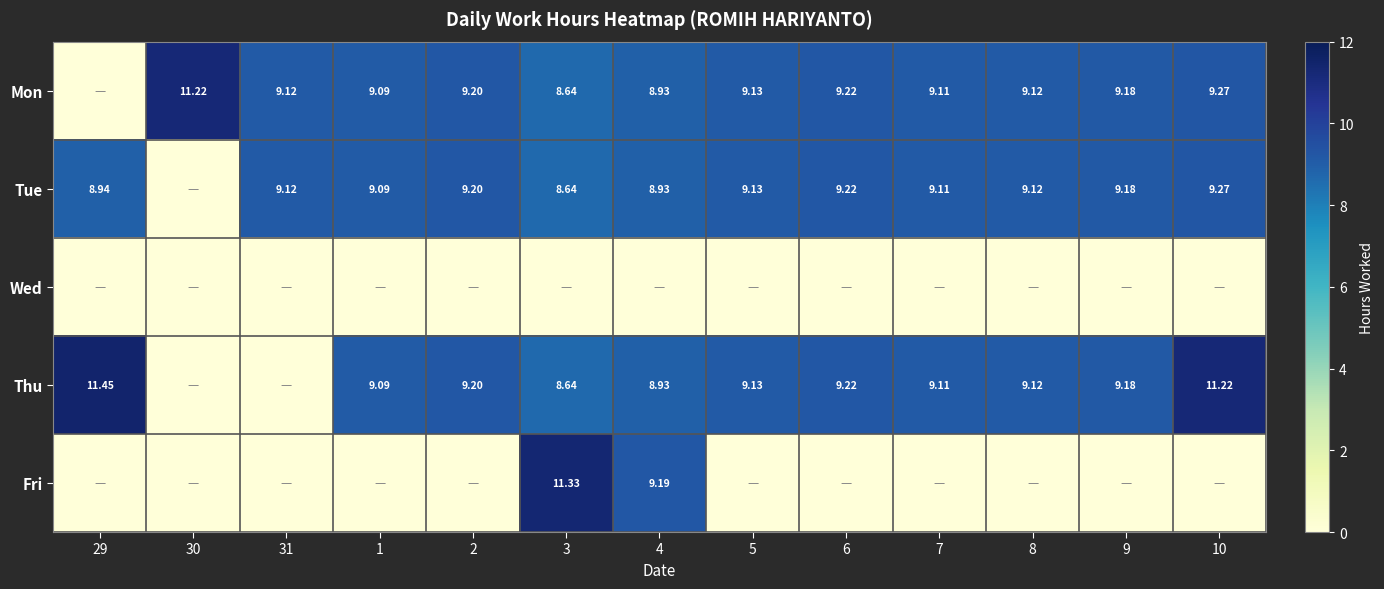

The value of Tue at 5 is 4.5. True or false?

False